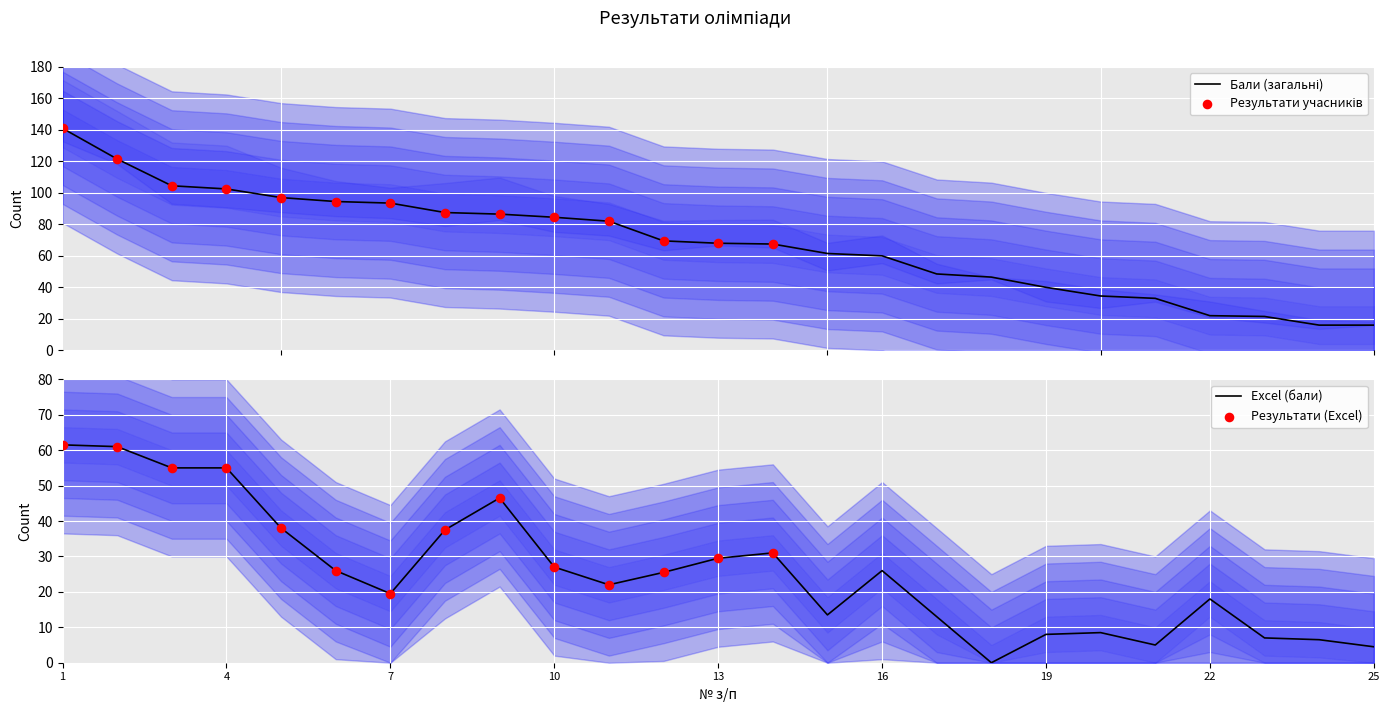

Which series reaches the maximum Y coordinate?

Бали